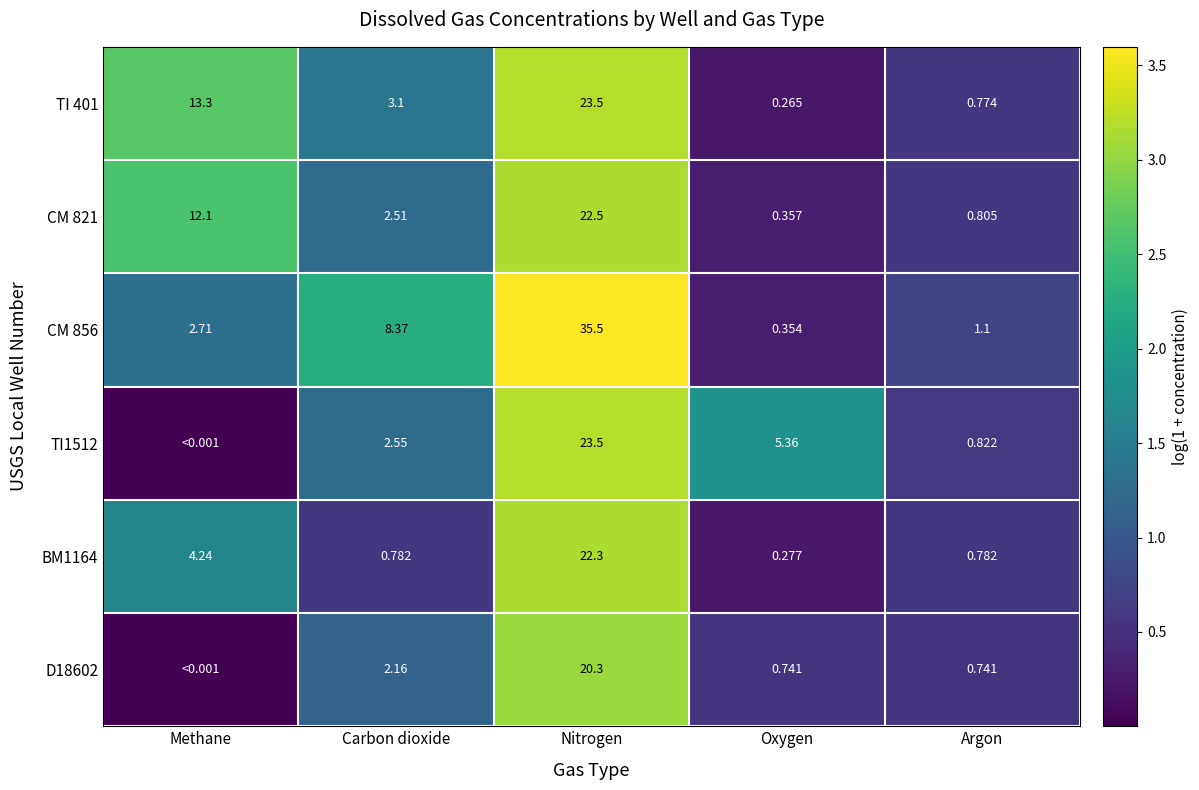

At which label is BM1164 closest to 11?

Methane